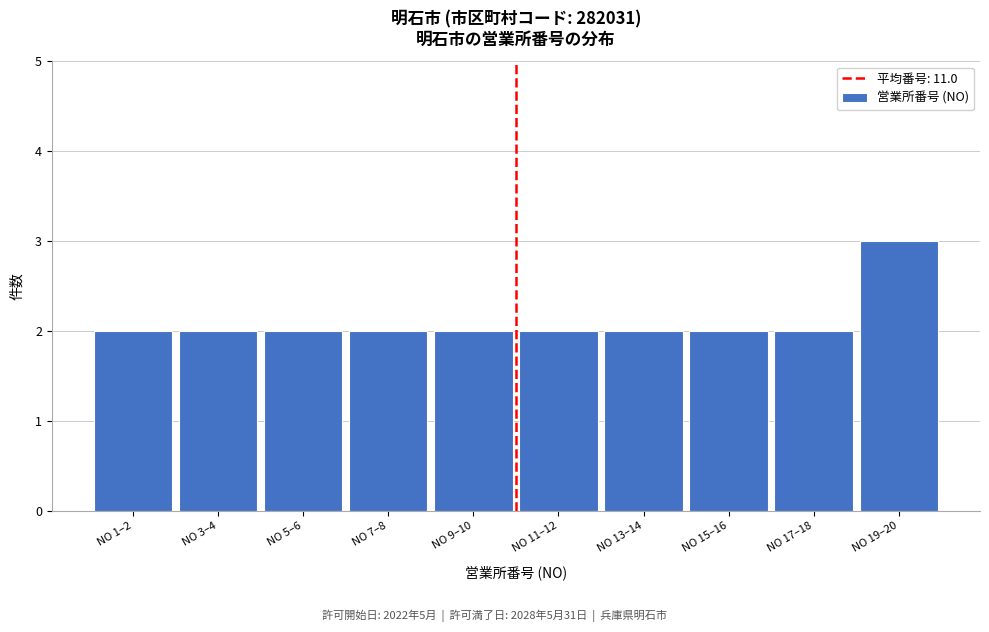

Reading left to right, list all the values displayed in this chart.

NO 1–2=2	NO 3–4=2	NO 5–6=2	NO 7–8=2	NO 9–10=2	NO 11–12=2	NO 13–14=2	NO 15–16=2	NO 17–18=2	NO 19–20=3